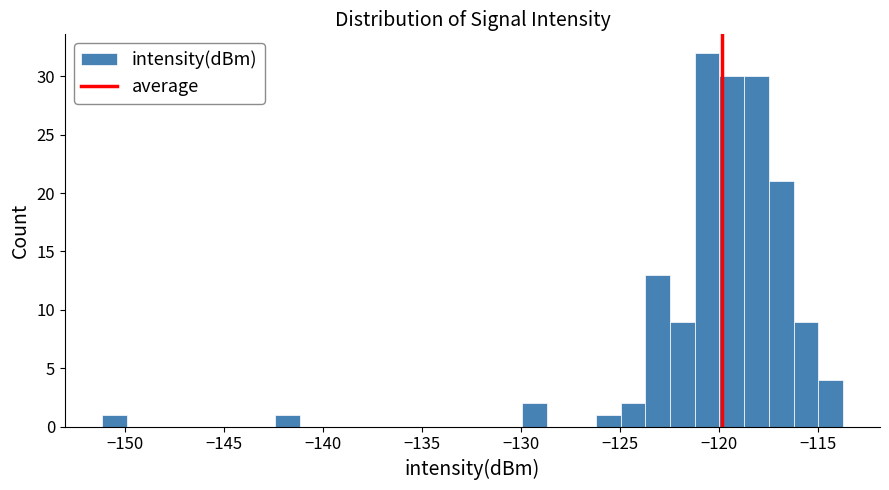

Read against the x-axis, roughly where is the centre of the tallest bar?

-120.5